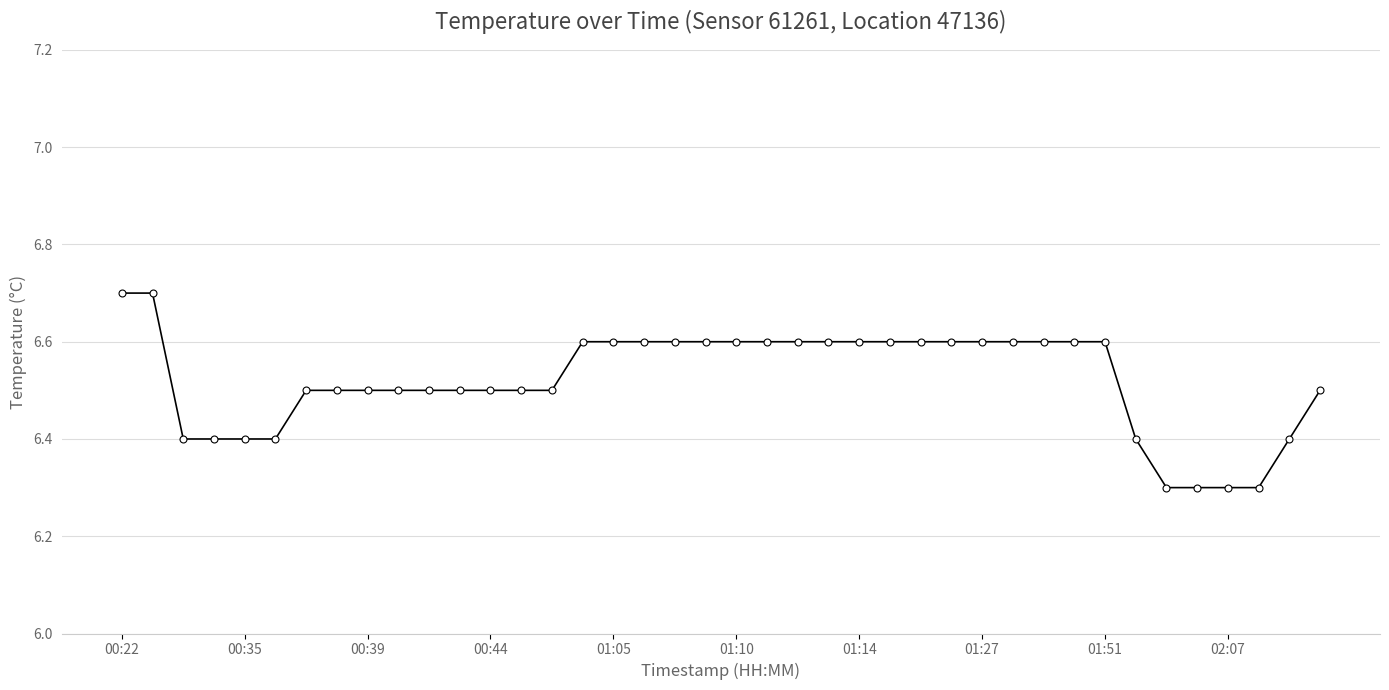

What is the difference between the second highest and minimum values?

0.4